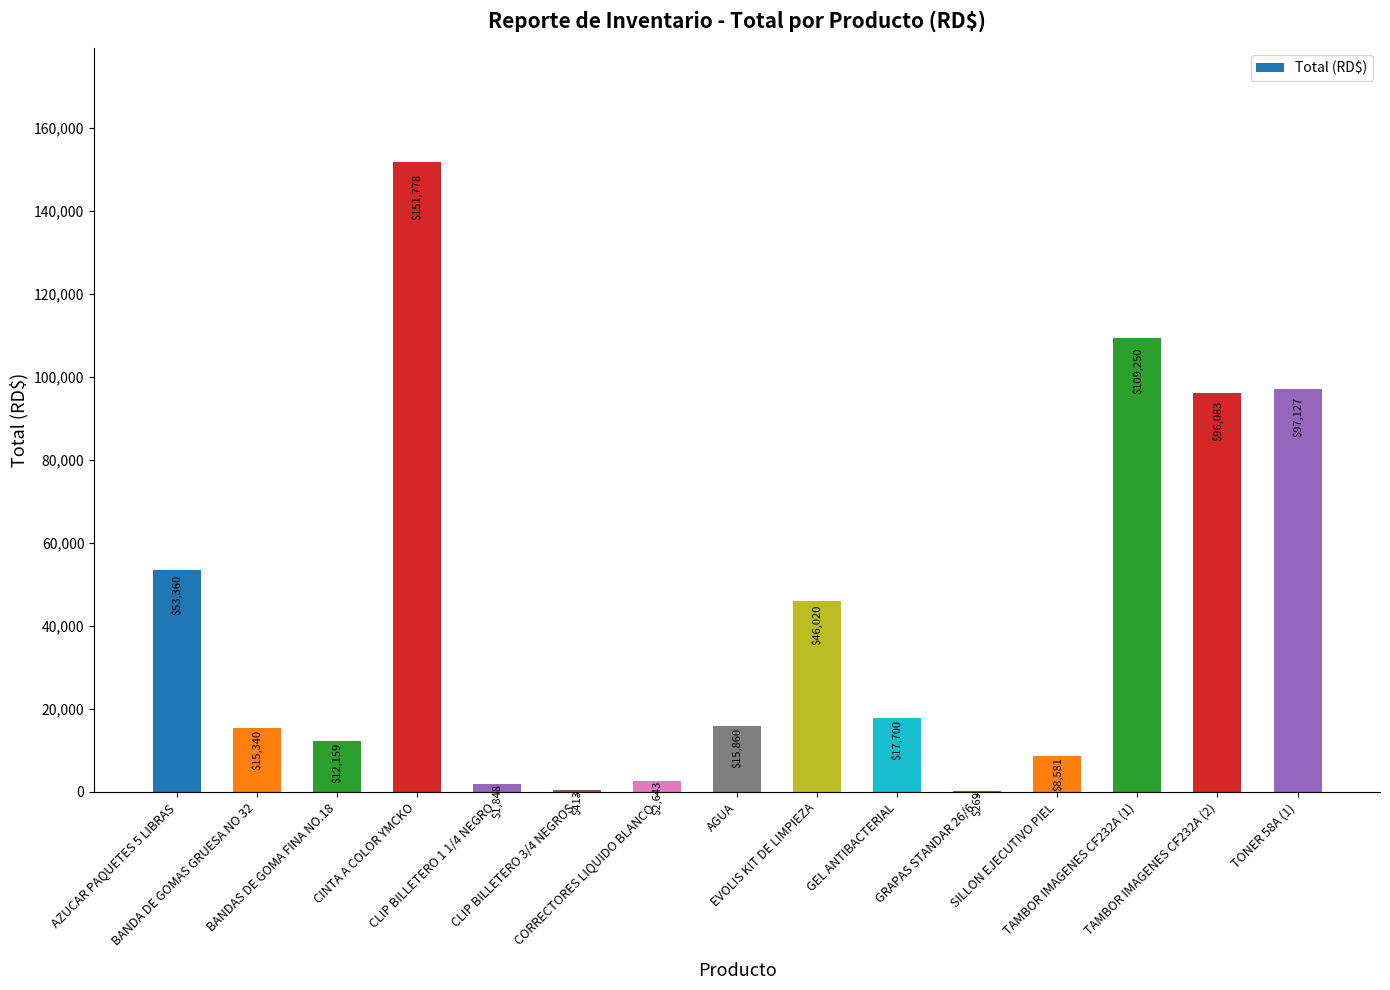

The chart shows a value of 151777.5 at CINTA A COLOR YMCKO. True or false?

True